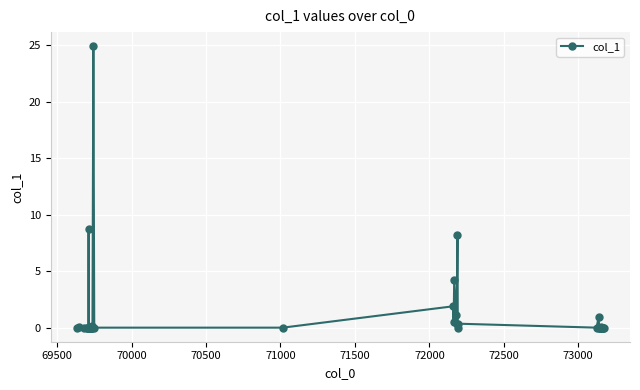

Does the chart display data point markers on the line(s)?

Yes